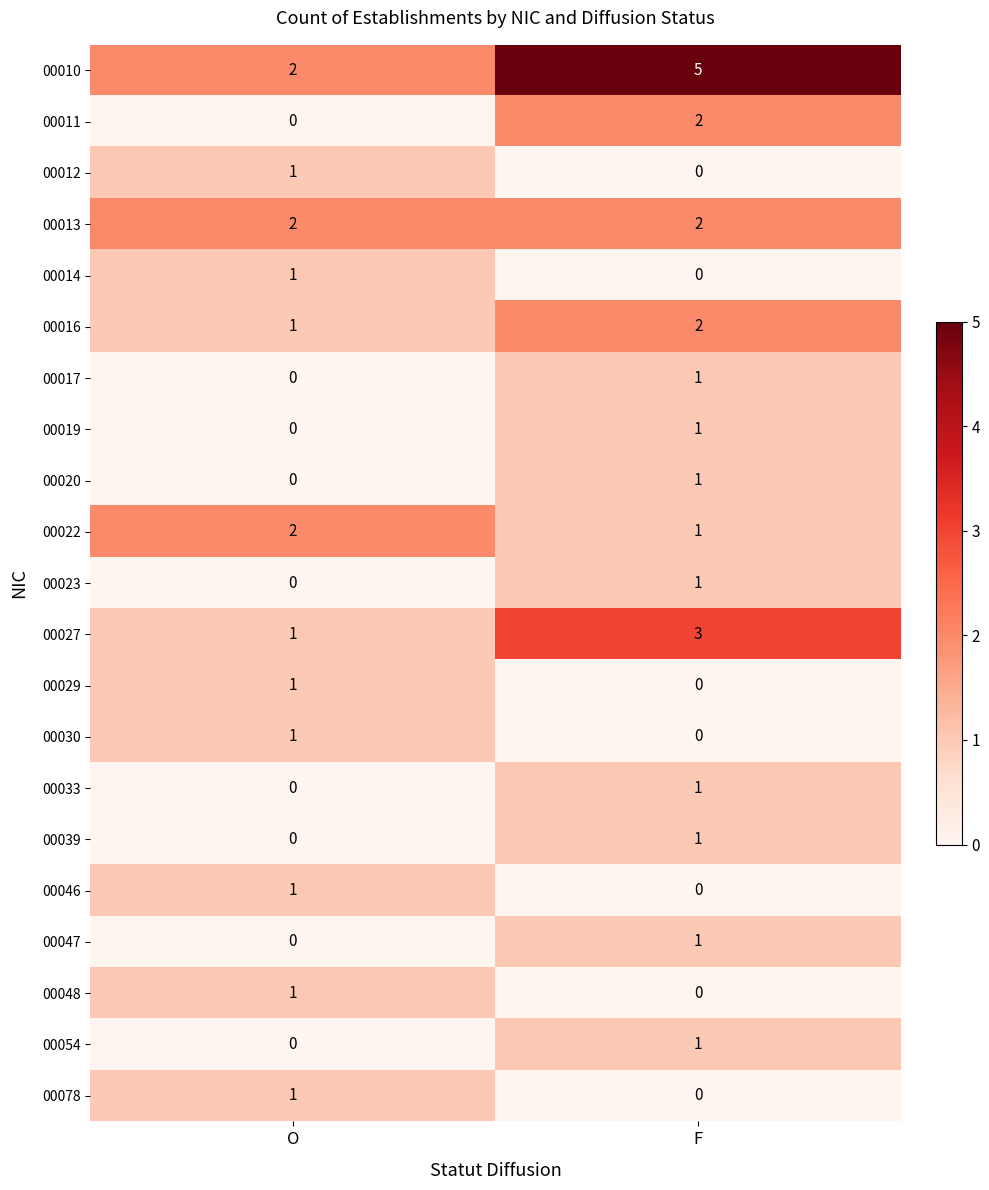

The 00016 series shows 2 at F. True or false?

True